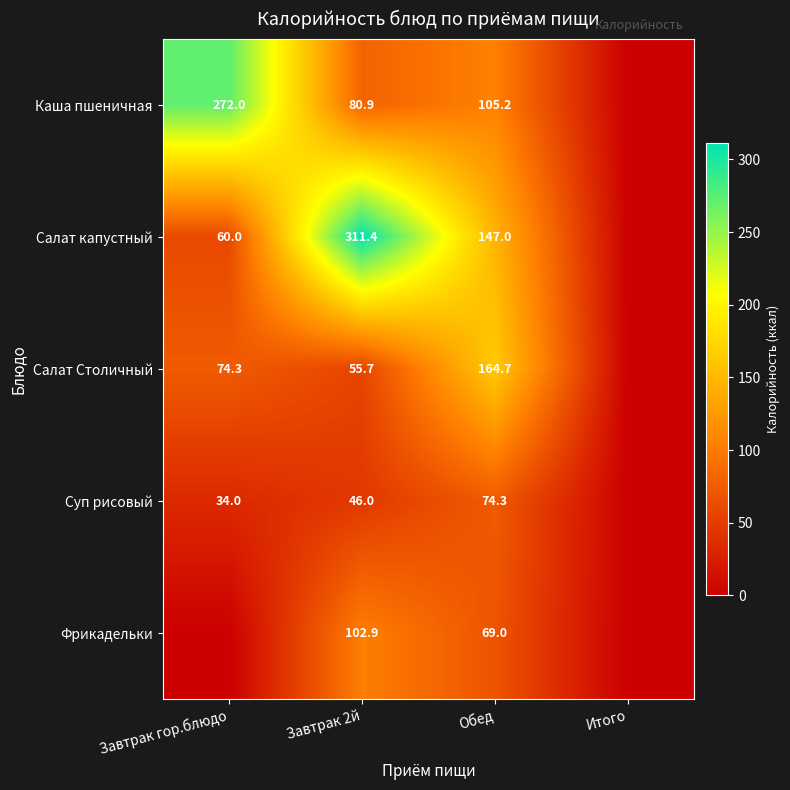

True or false: Салат Столичный has a value of 89.1 at Завтрак 2й.

False